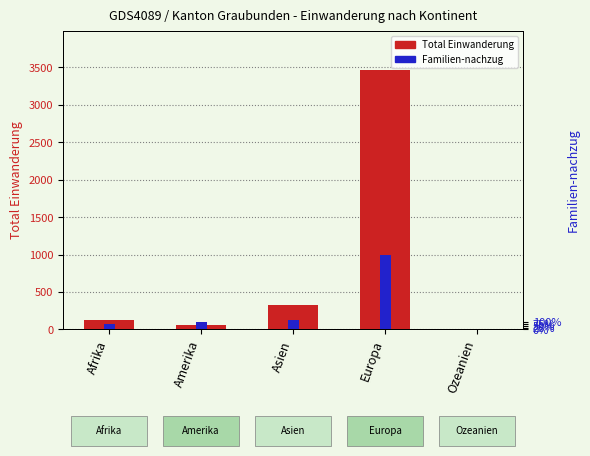

At which label does Familien-nachzug first exceed 54?

Asien